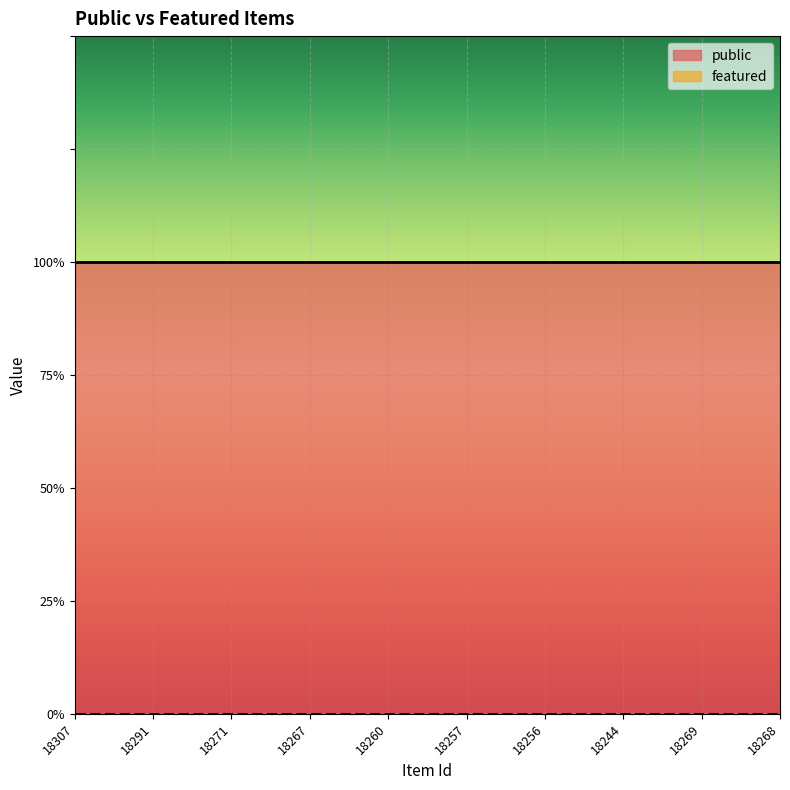

True or false: featured and public intersect in this chart.

False